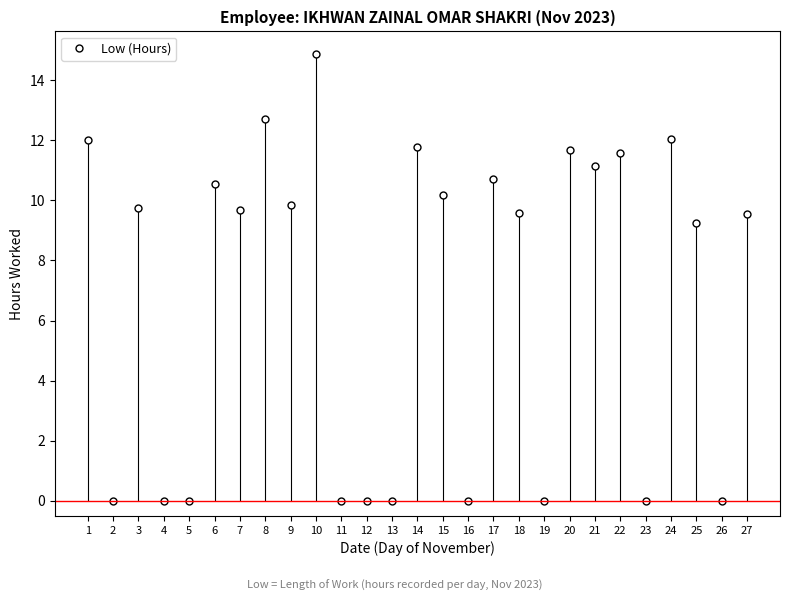

Is it true that the value at 2 is 8.1?

False